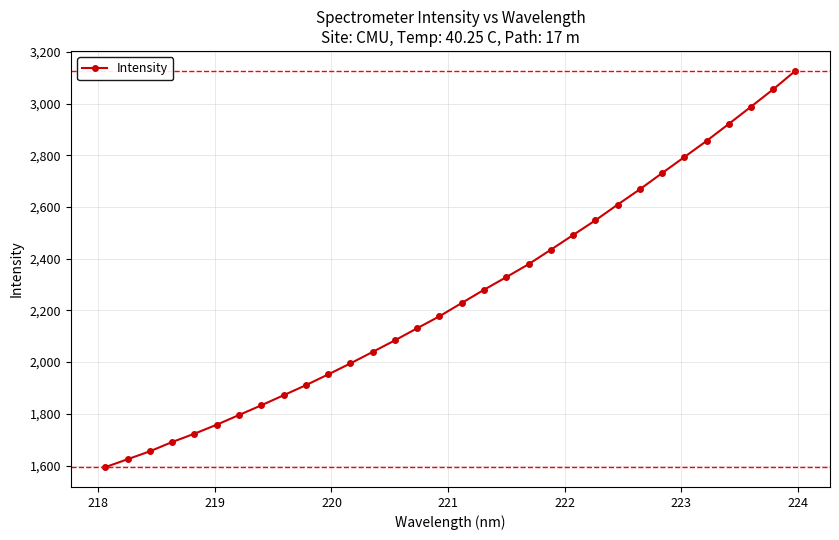

What is the value of the 19th point from the left?

2328.6